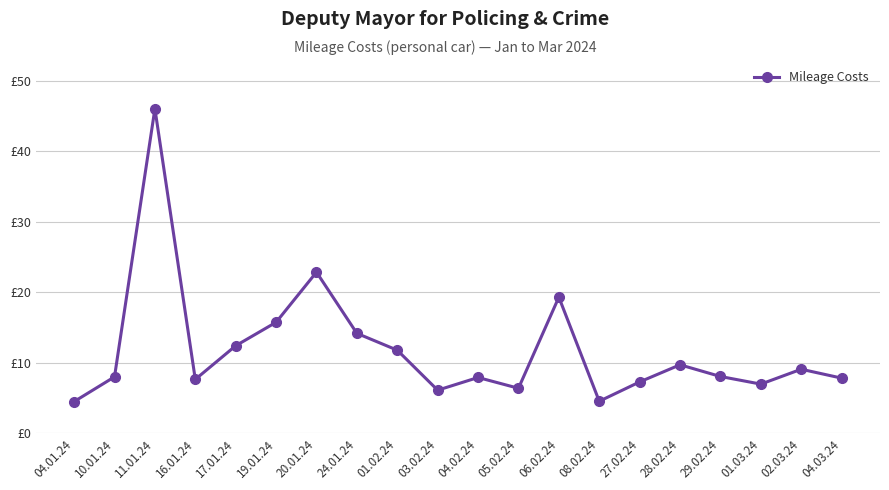

Approximately how many times larger is the value at 19.01.24 compared to 02.03.24?

1.7